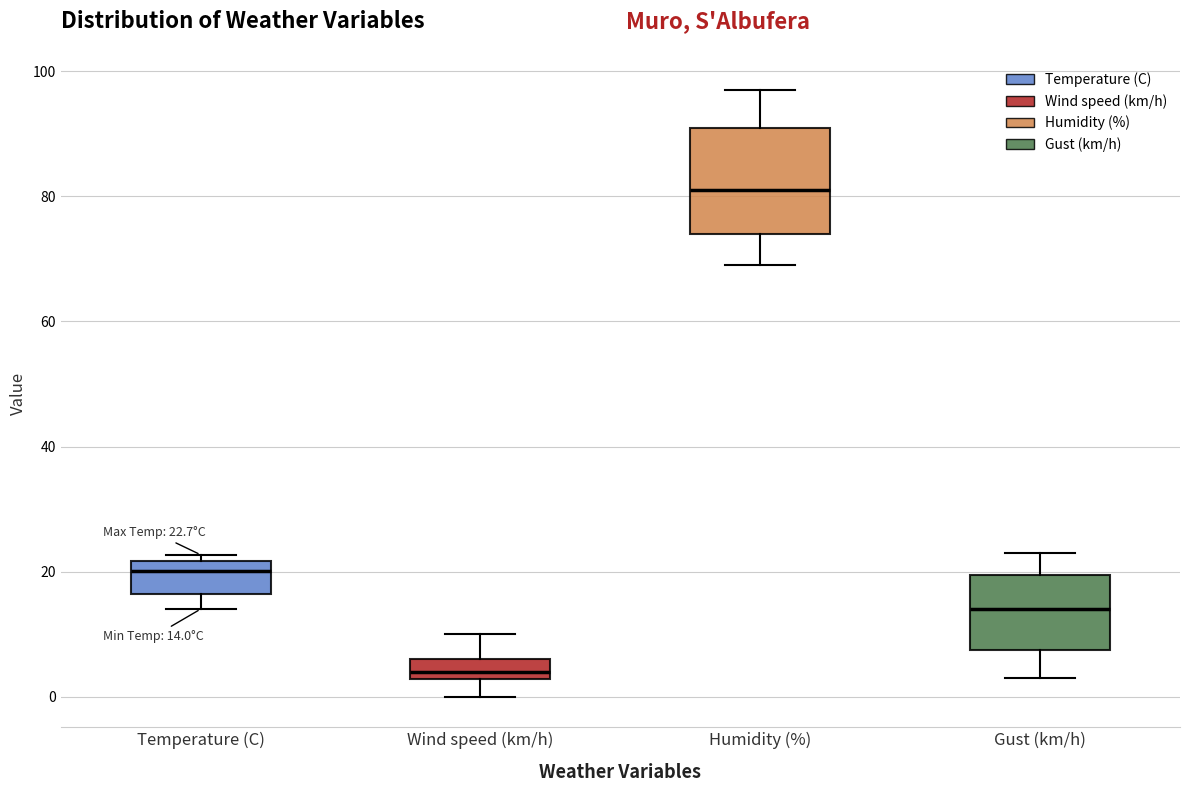

Which box's median line is the highest?

Humidity (%)